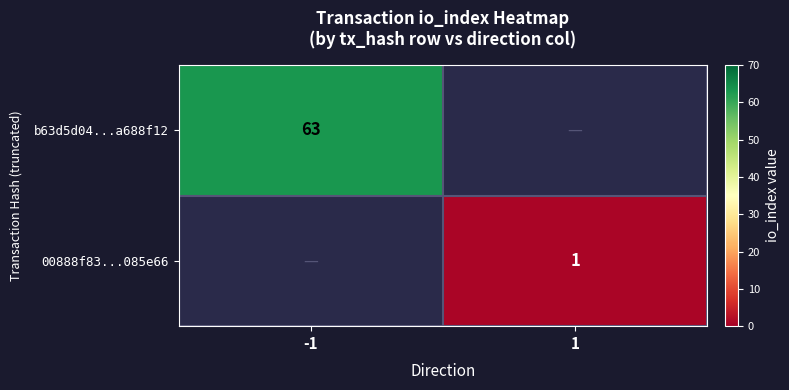

The 00888f83...085e66 series shows 0 at 1. True or false?

False